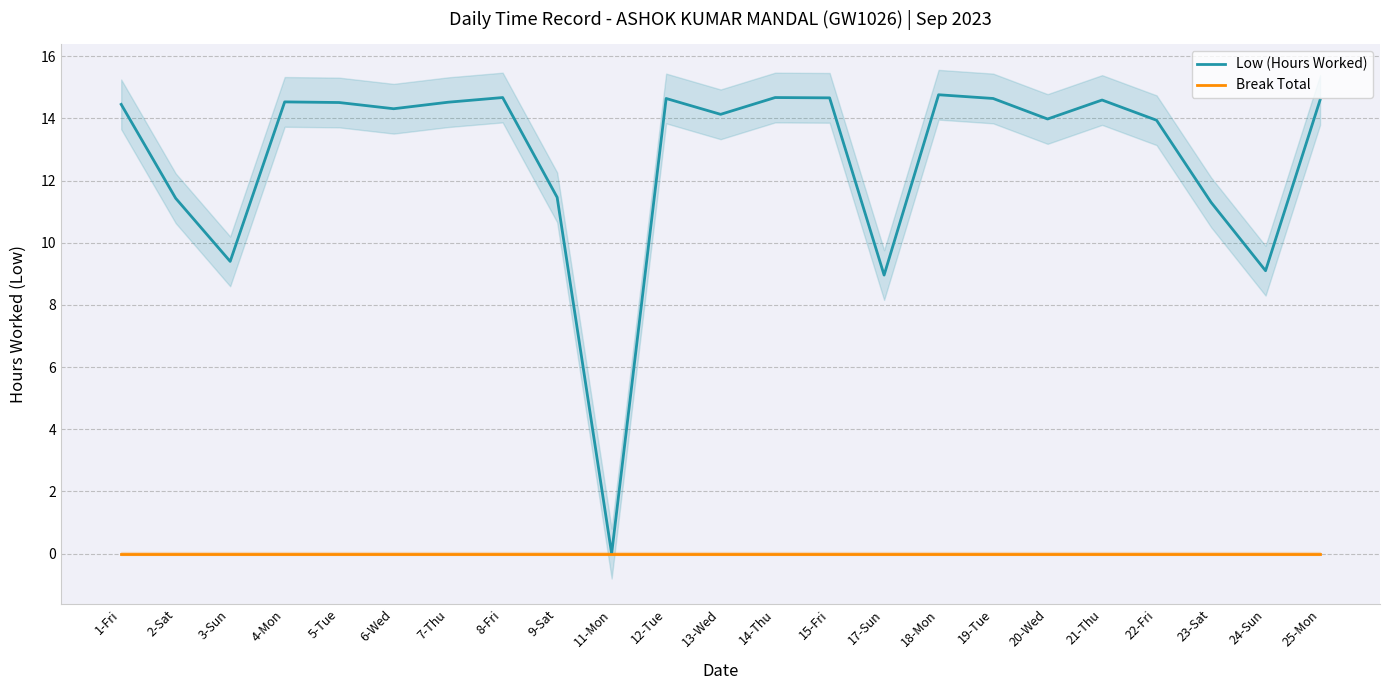

Between 22-Fri and 3-Sun, which is larger?

22-Fri